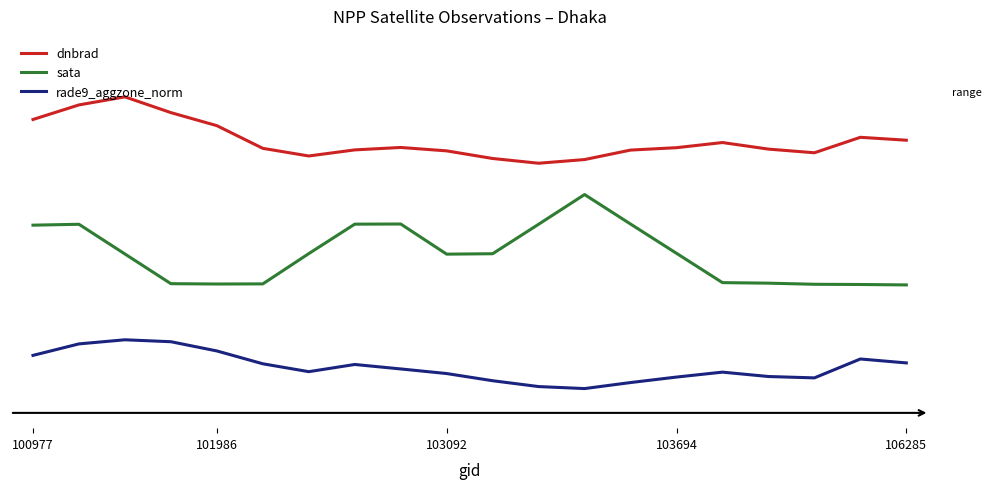

At which category is the sum across all series the highest?

101986